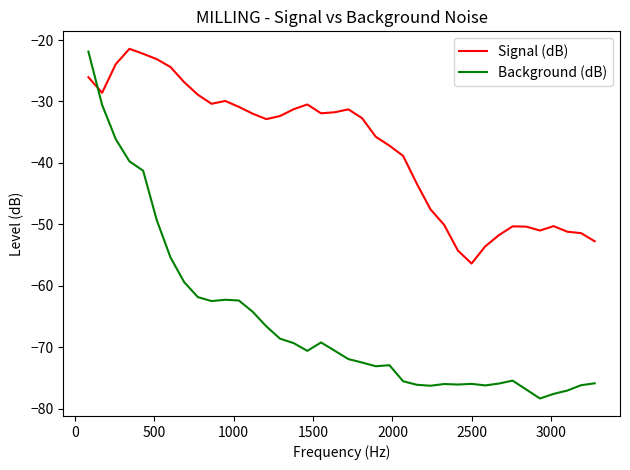

True or false: Background (dB) and Signal (dB) cross at least once.

True